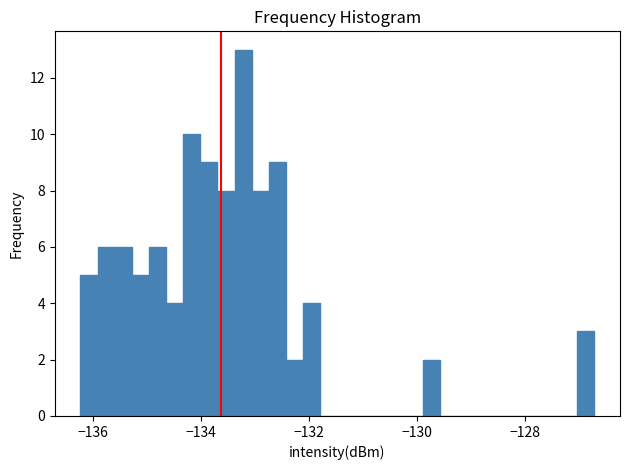

Read against the x-axis, roughly where is the centre of the tallest bar?

-133.2